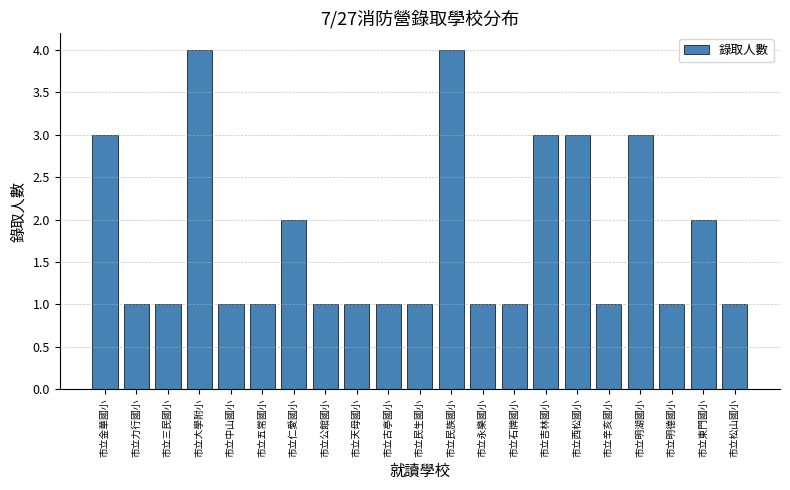

Reading left to right, what are all the values shown in this chart?

市立金華國小=3	市立力行國小=1	市立三民國小=1	市立大學附小=4	市立中山國小=1	市立五常國小=1	市立仁愛國小=2	市立公館國小=1	市立天母國小=1	市立古亭國小=1	市立民生國小=1	市立民族國小=4	市立永樂國小=1	市立石牌國小=1	市立吉林國小=3	市立西松國小=3	市立辛亥國小=1	市立明湖國小=3	市立明德國小=1	市立東門國小=2	市立松山國小=1